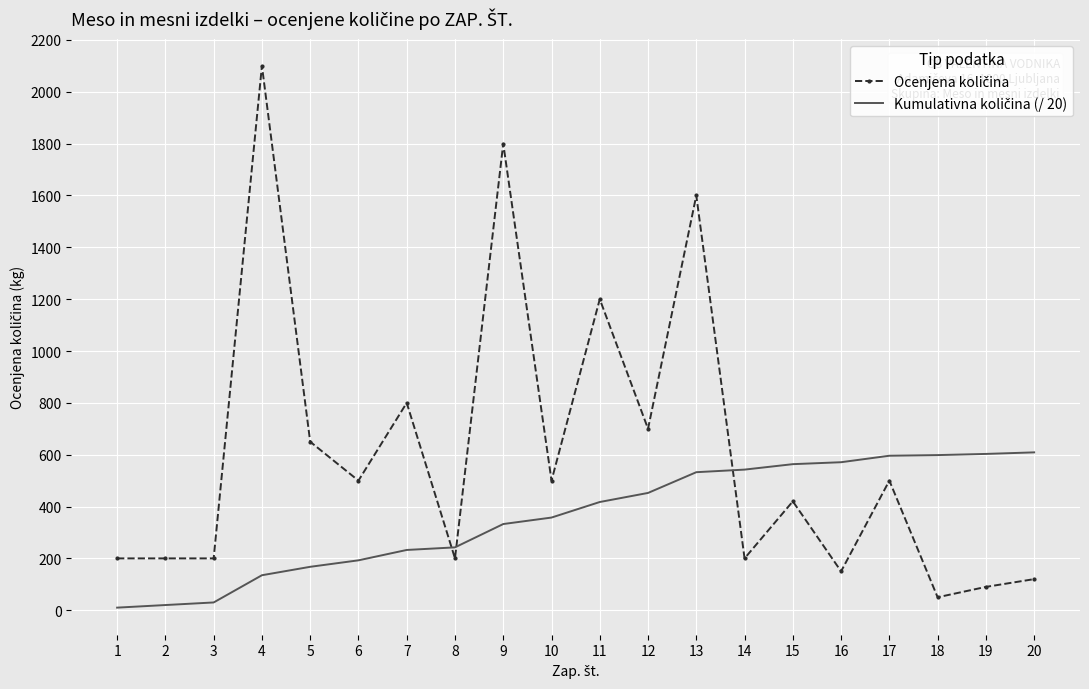

The Ocenjena količina series shows 1600.0 at 13. True or false?

True